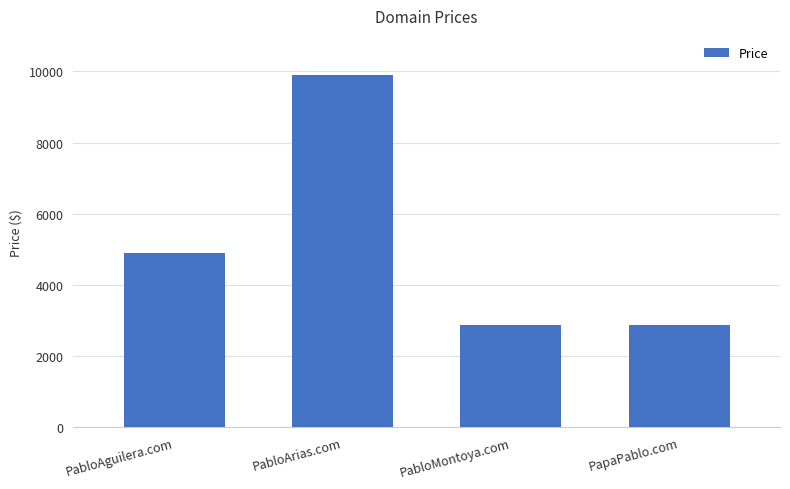

Which has a higher value, PabloAguilera.com or PabloMontoya.com?

PabloAguilera.com